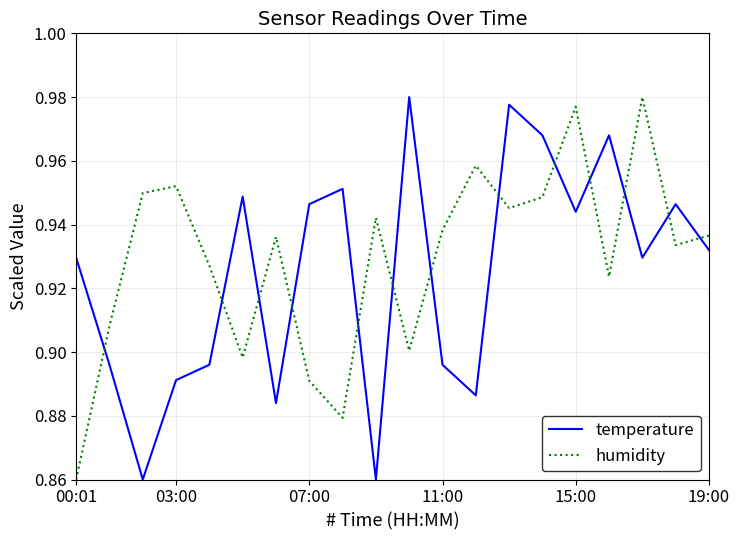

How many intersections are there between humidity and temperature?

13